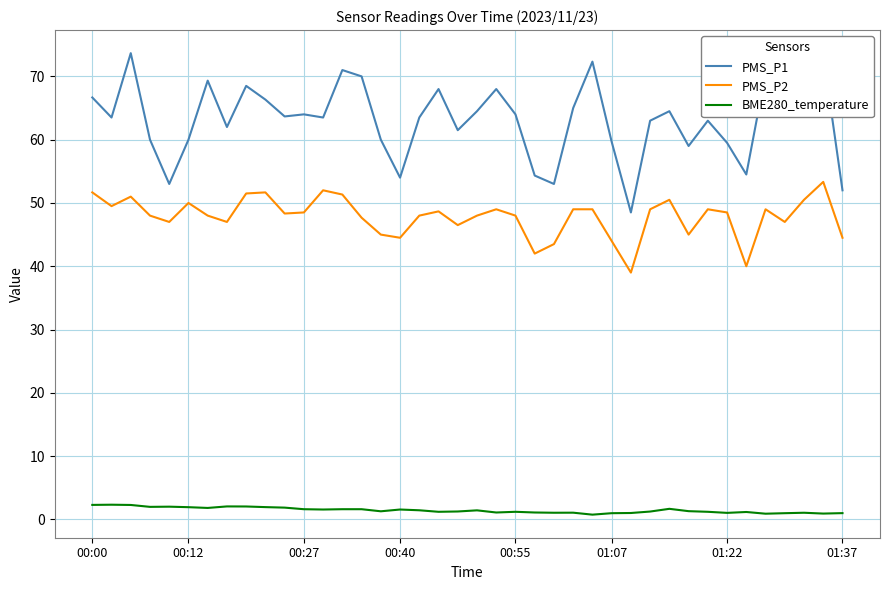

Which series has the largest range (max minus min)?

PMS_P1